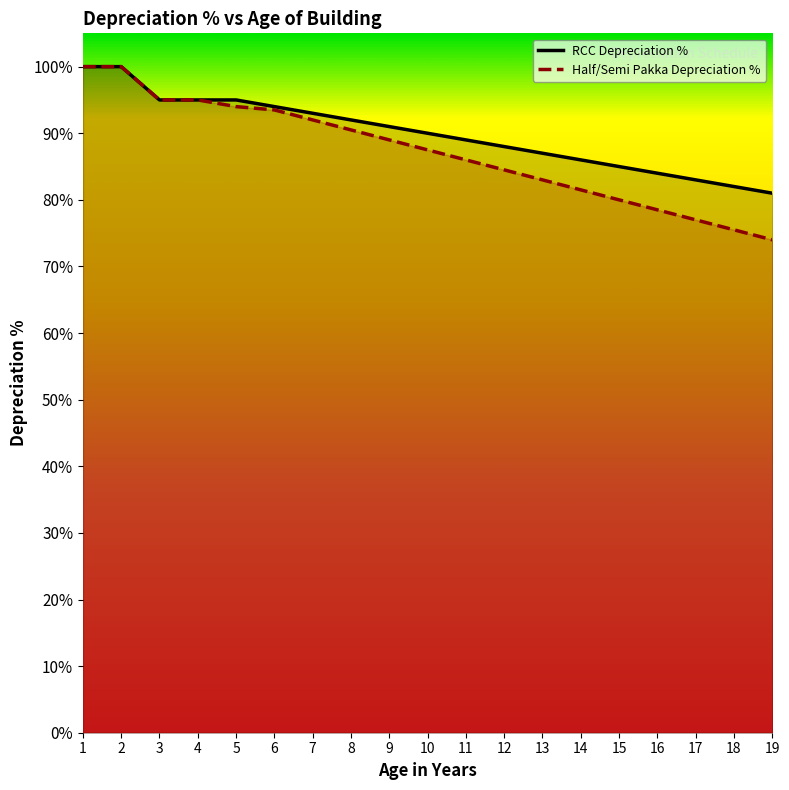

Rank the series at 16 from highest to lowest value.

RCC Depreciation %, Half/Semi Pakka Depreciation %